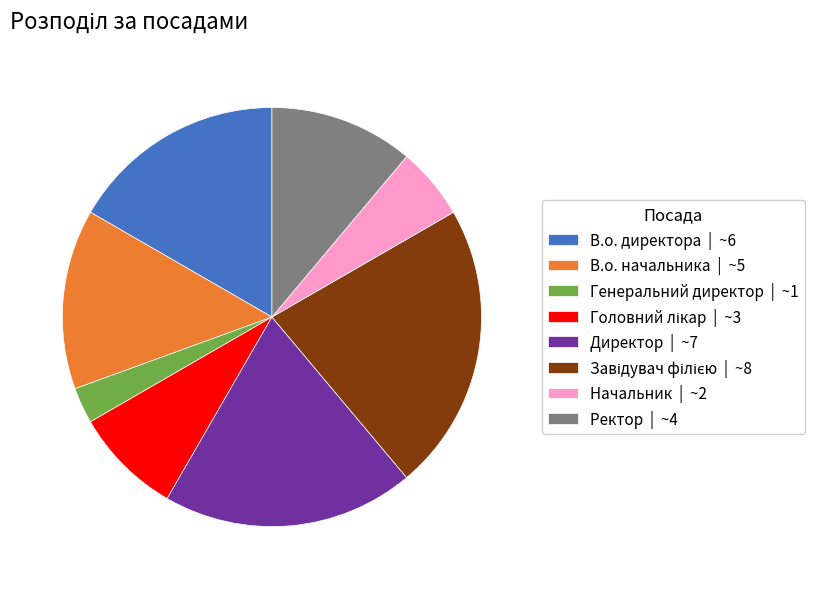

Is it true that Генеральний директор | ~1 is 3% of the pie?

True